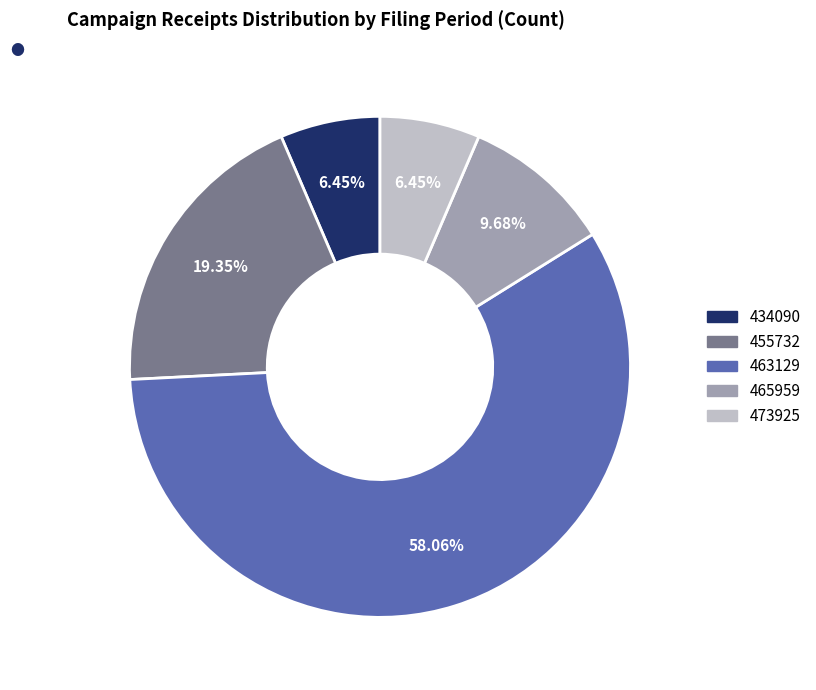

Which has a higher value, 463129 or 434090?

463129